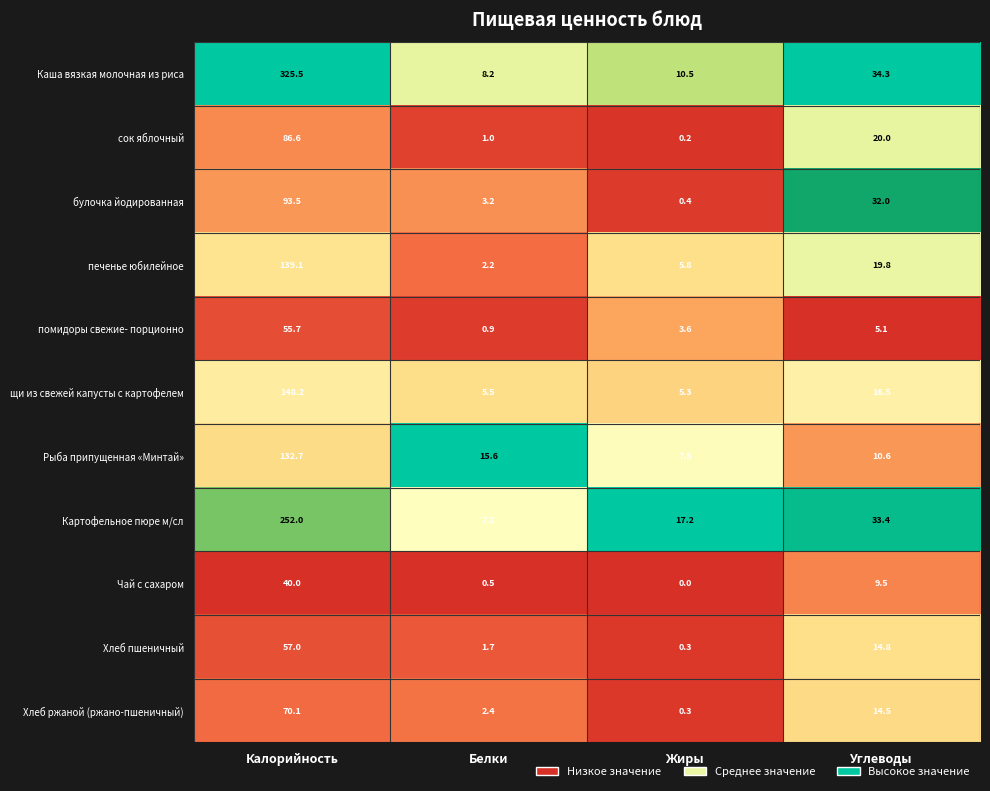

Which series has the largest range (max minus min)?

Каша вязкая молочная из риса